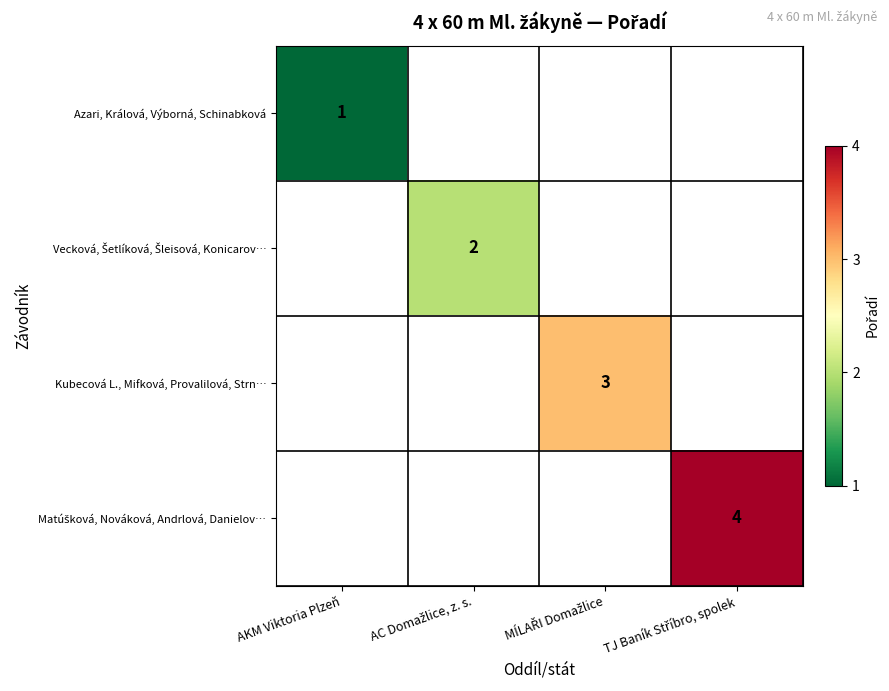

The Azari, Králová, Výborná, Schinabková series shows 0 at TJ Baník Stříbro, spolek. True or false?

False